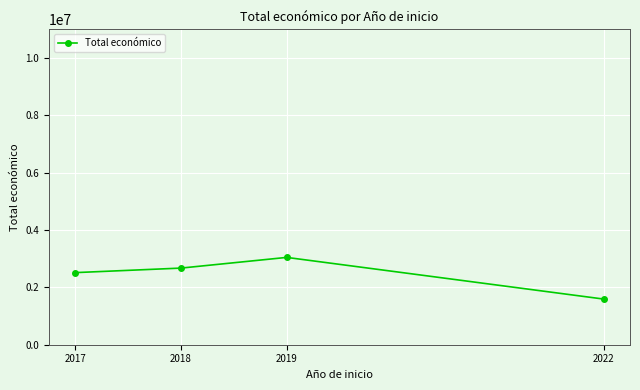

What is the value of the 1st point from the left?

2514546.0